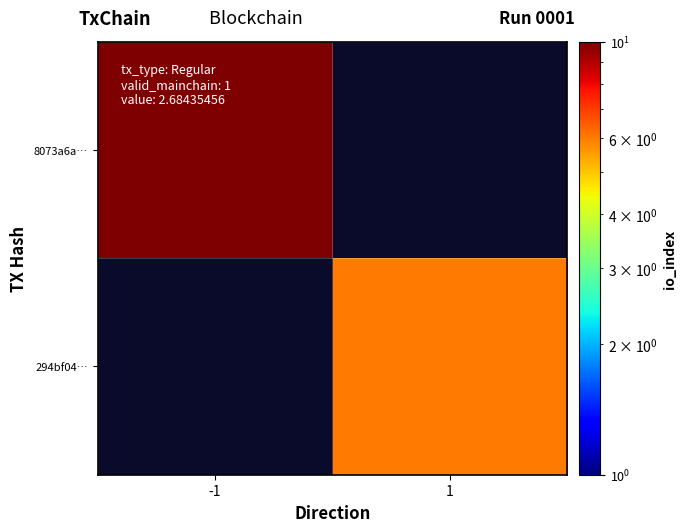

What is the smallest value displayed?

6.0